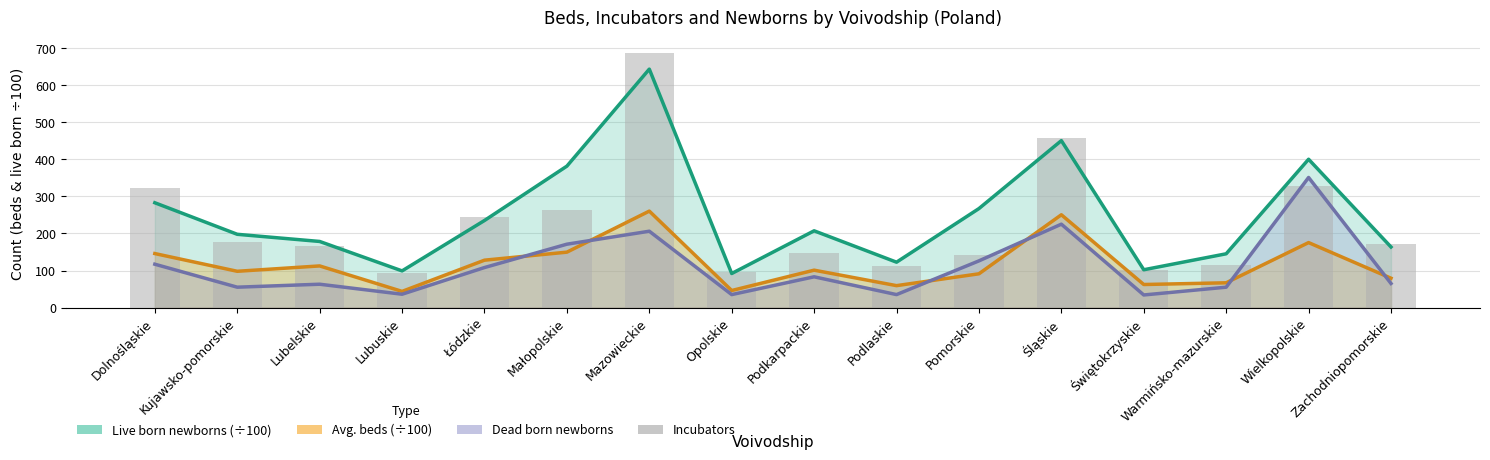

Where does the data first go above 172?

Dolnośląskie